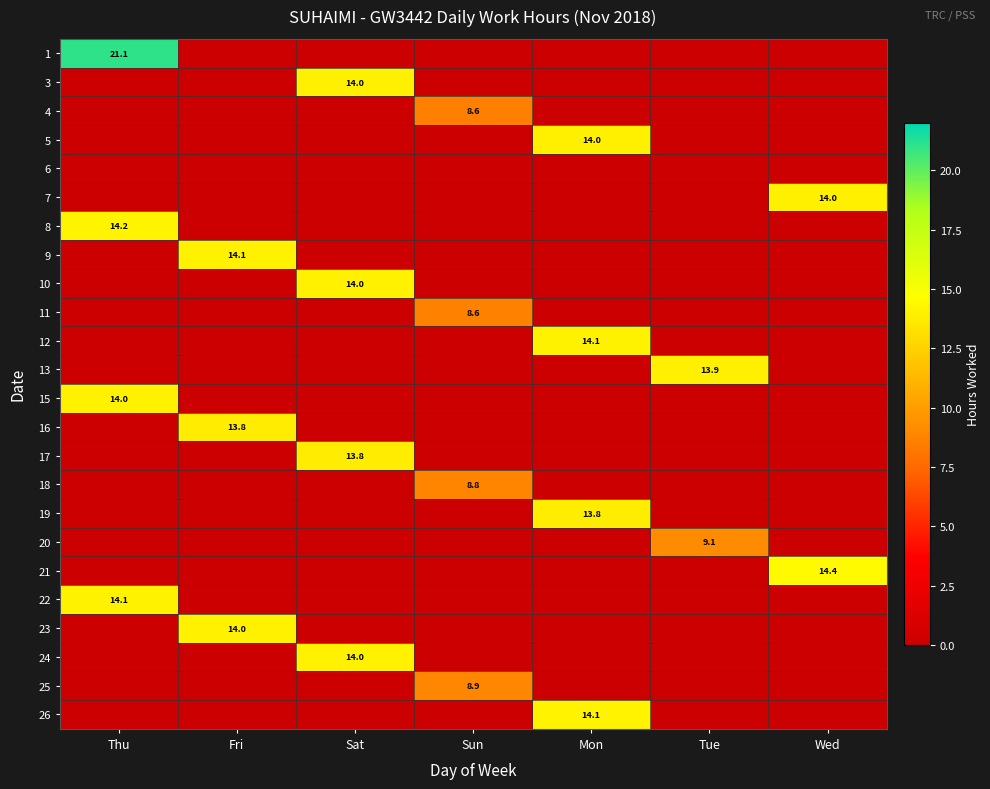

The 15 series shows 14.0 at Thu. True or false?

True